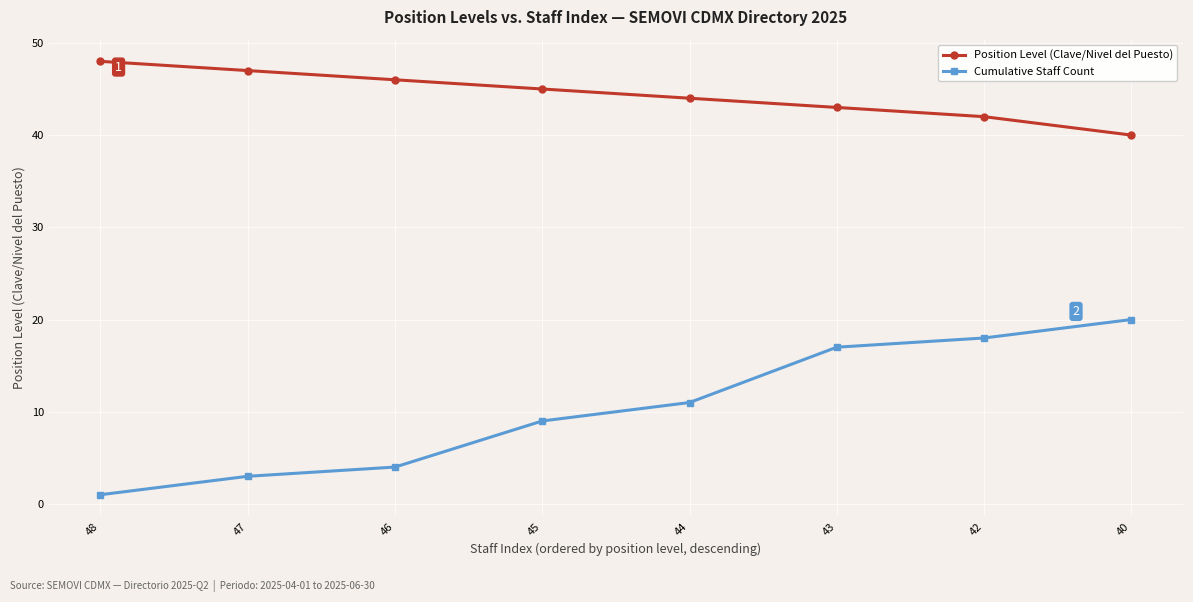

Count the Position Level (Clave/Nivel del Puesto) values in the range 43 to 47.

5